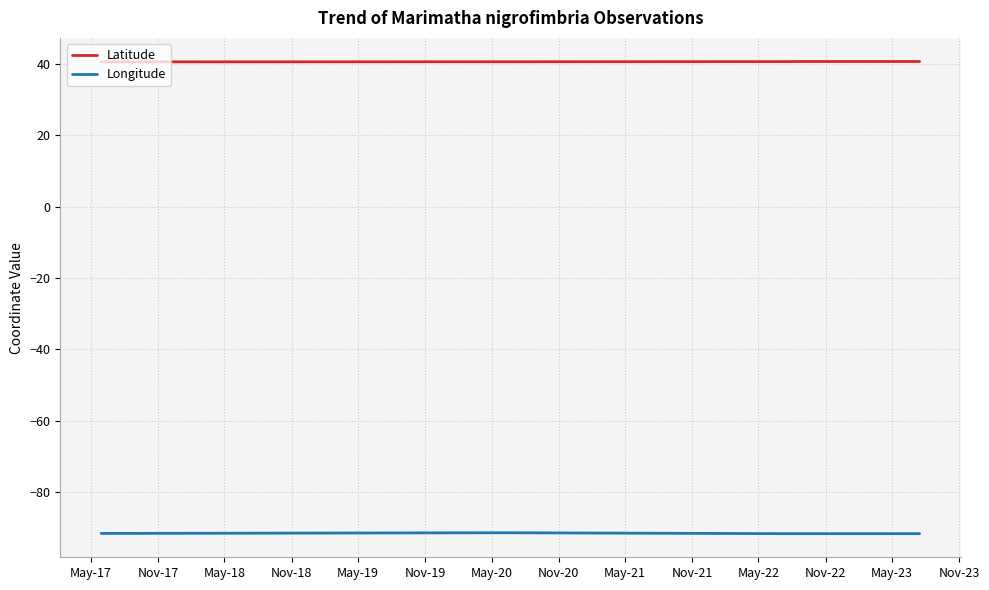

What is the maximum value shown in the chart?

40.6